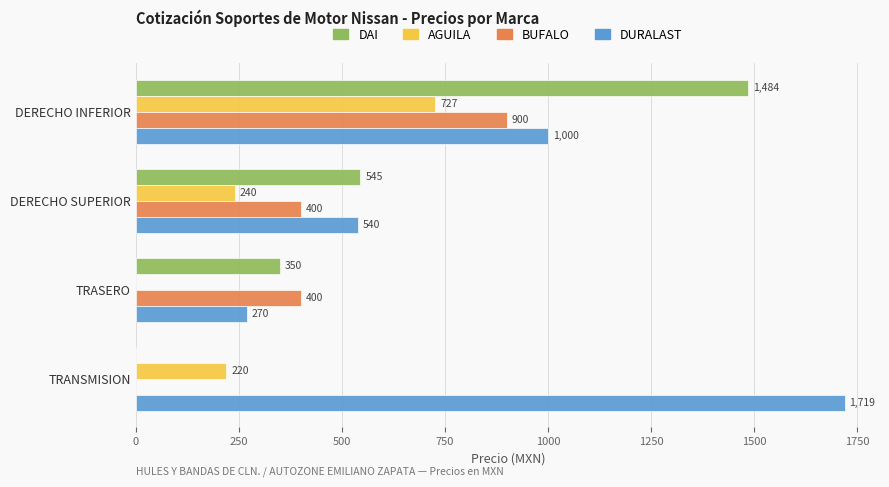

What is the sum of the AGUILA values at DERECHO INFERIOR and TRASERO?

727.0